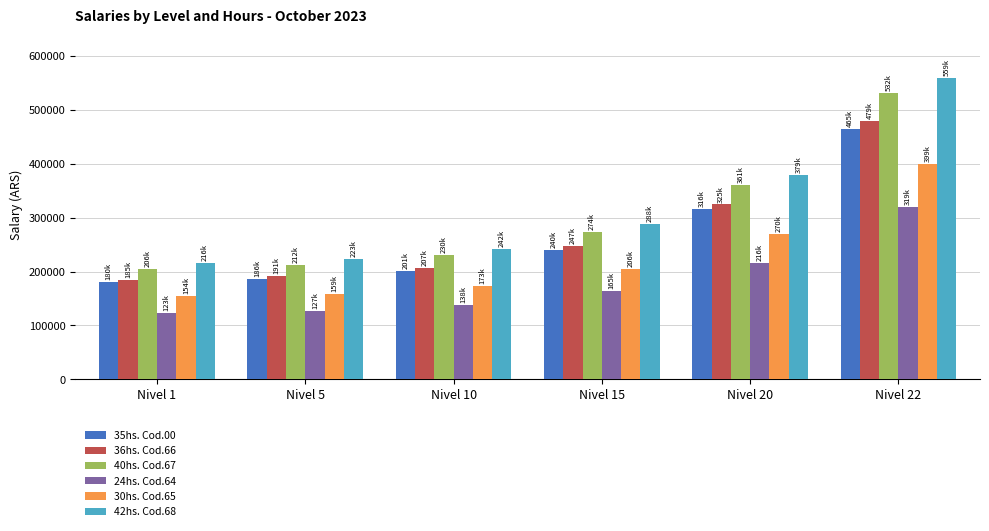

What is the difference between the 35hs. Cod.00 values at Nivel 20 and Nivel 15?

75481.8